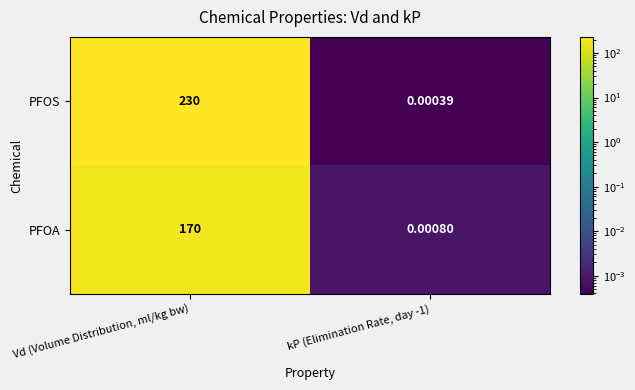

Which series has the largest range (max minus min)?

PFOS